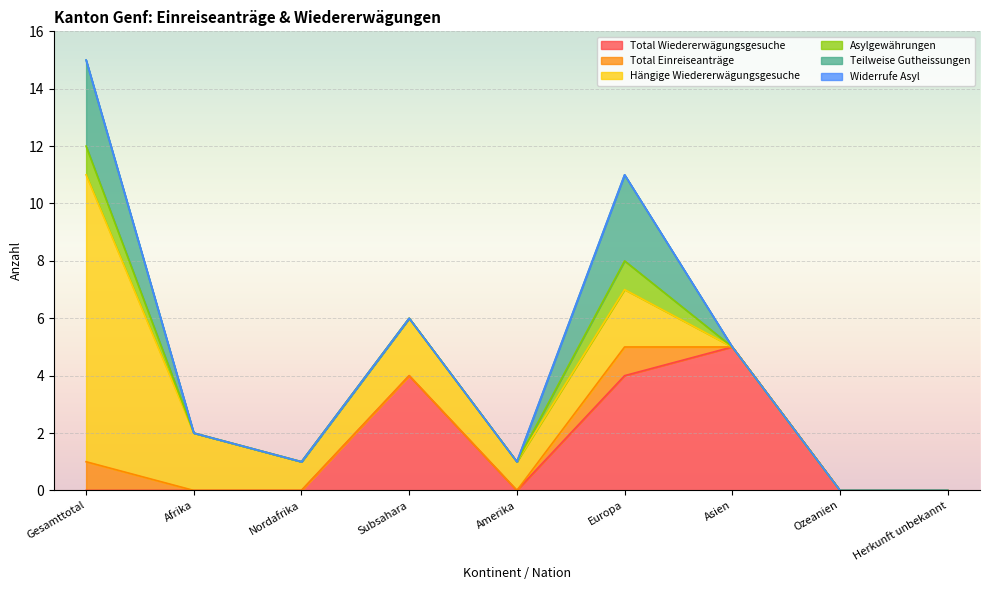

Between Europa and Asien, which series saw the biggest shift?

Teilweise Gutheissungen